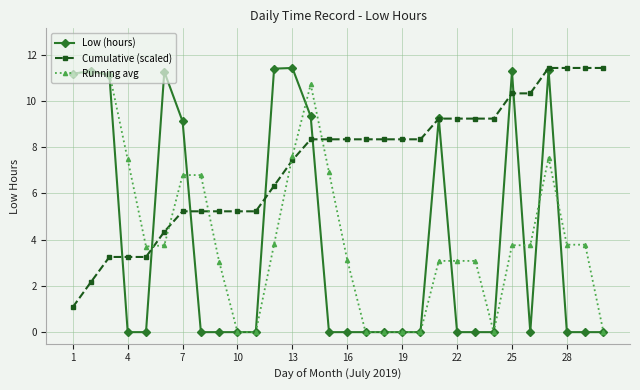

At how many categories does at least one series exceed 2?

30